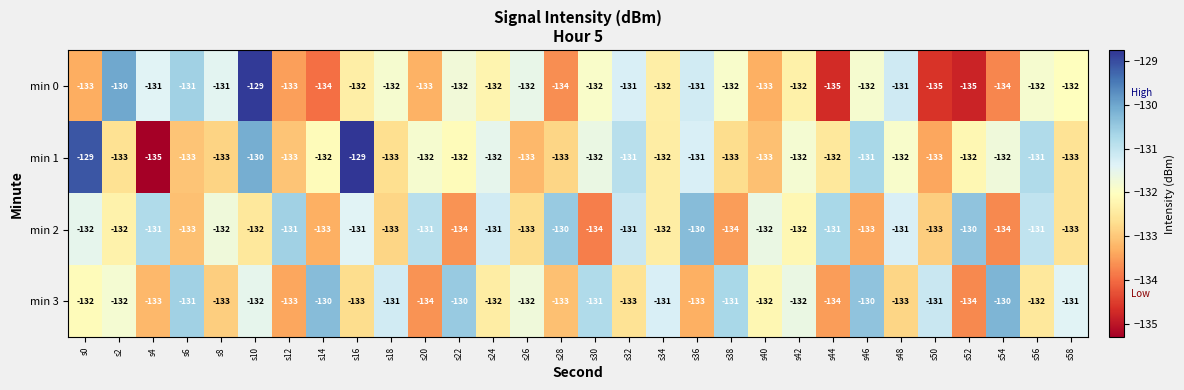

Which series has the largest total across all categories?

min 3